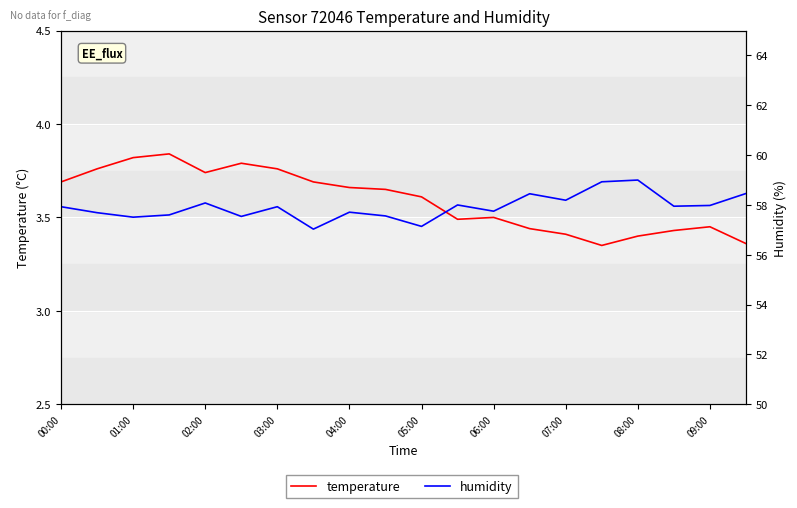

Is the value of temperature at 12 greater than the value of humidity at 05:00?

No